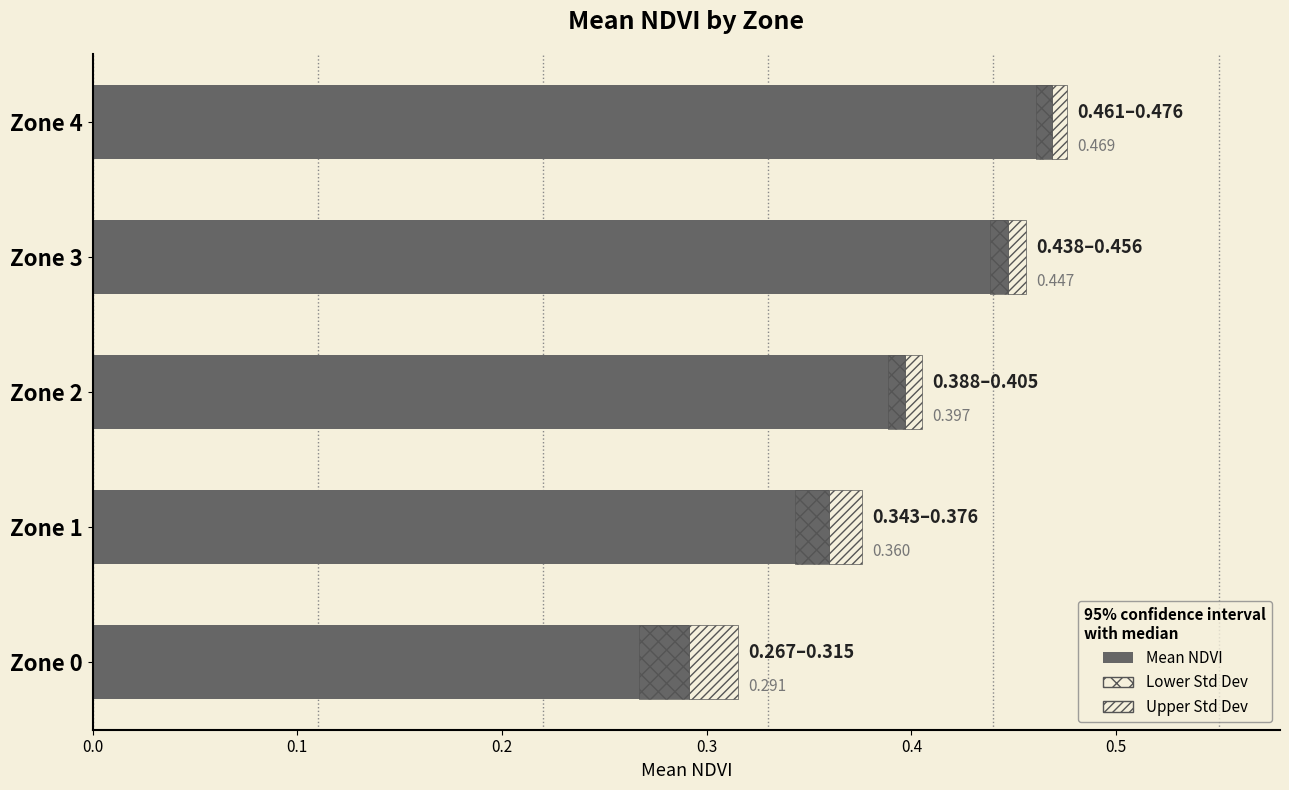

Reading left to right, transcribe all the data shown in this chart.

Mean NDVI: 0.3	0.4	0.4	0.4	0.5
± Std Dev (lower): 0.0	0.0	0.0	0.0	0.0
± Std Dev (upper): 0.0	0.0	0.0	0.0	0.0